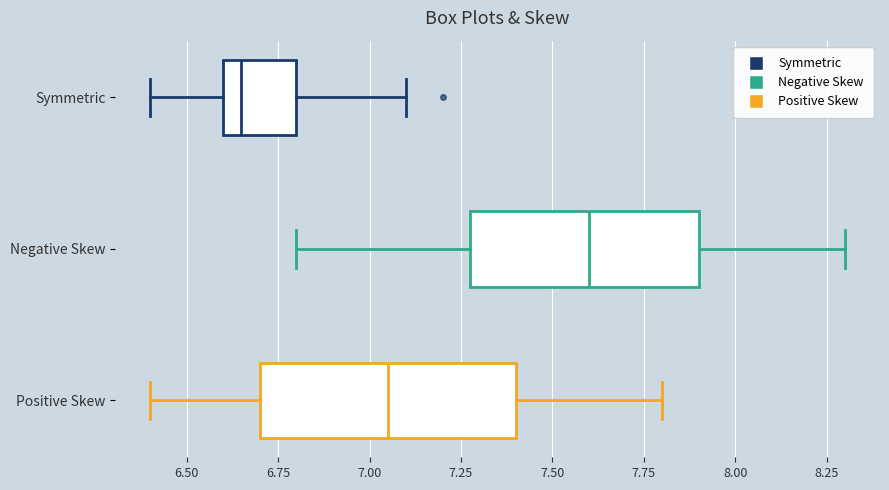

Reading bottom to top, read every box against the x-axis: the position of its median line, the range the box covers, and the ends of its whiskers. The values are not printed on the chart, so give them approximately, as read against the axis.

Positive Skew: median 7.05, box 6.70 to 7.40, whiskers 6.40 to 7.80
Negative Skew: median 7.60, box 7.30 to 7.90, whiskers 6.80 to 8.30
Symmetric: median 6.65, box 6.60 to 6.80, whiskers 6.40 to 7.10